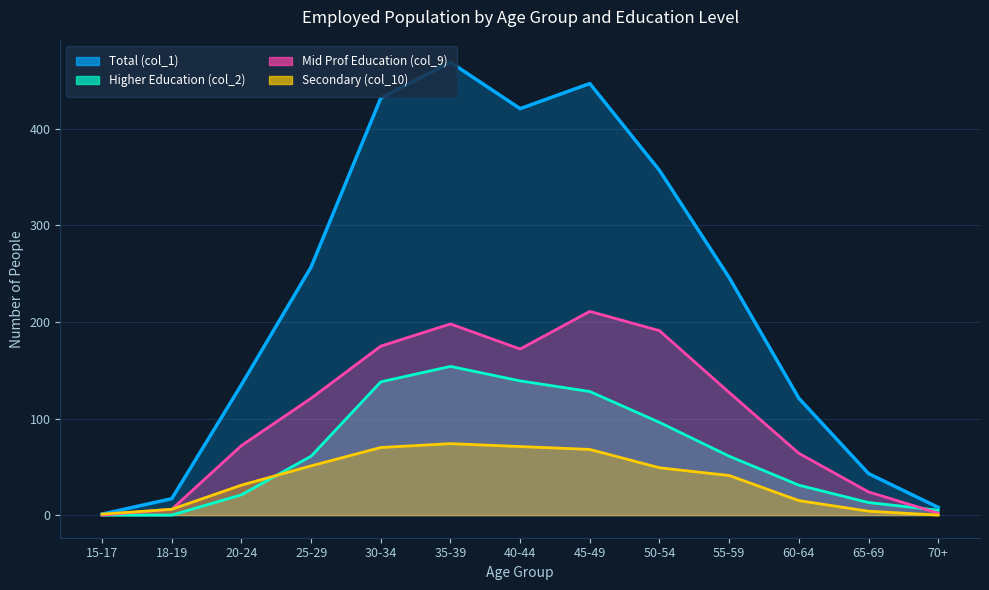

Which series has the largest total across all categories?

Total (col_1)